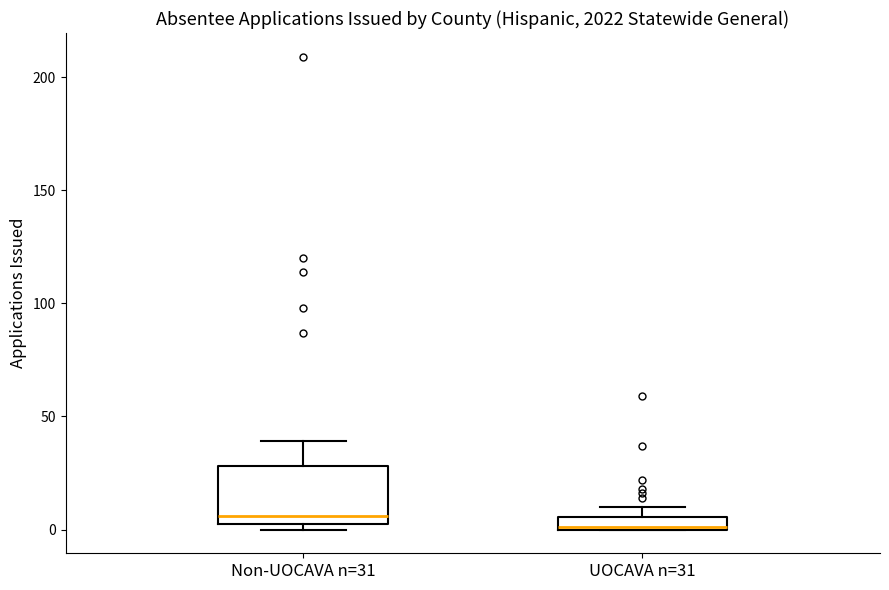

Which box is the tallest, from its lower edge to its upper edge?

Non-UOCAVA n=31